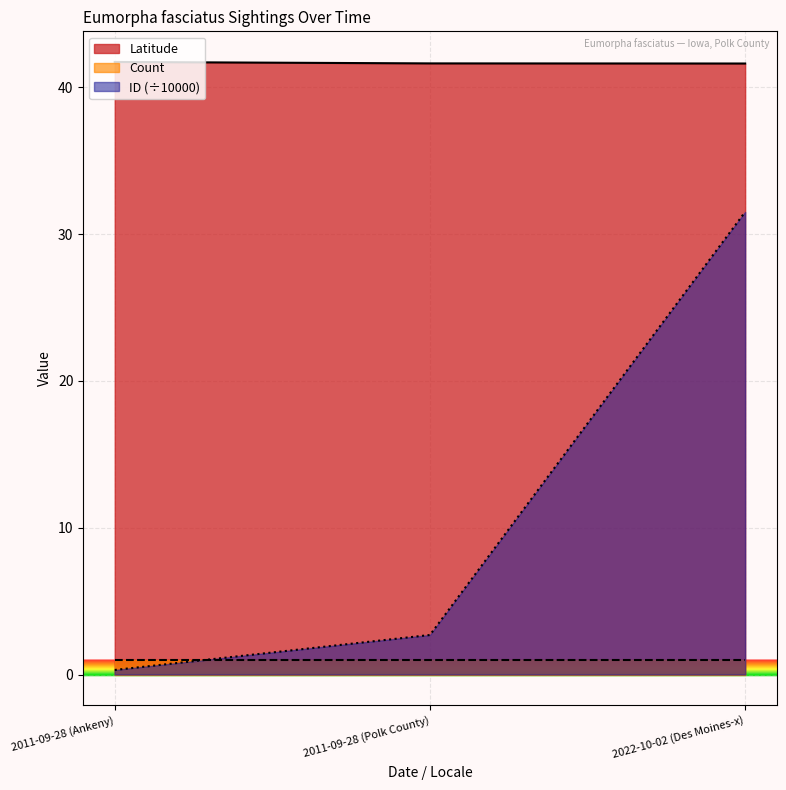

At how many categories does at least one series exceed 18?

3